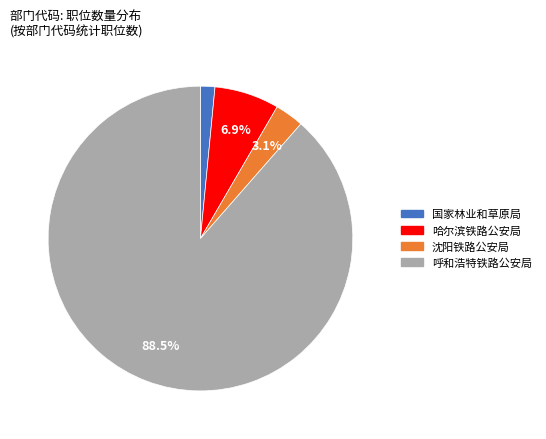

To the nearest percent, what is the average slice percentage?

25%